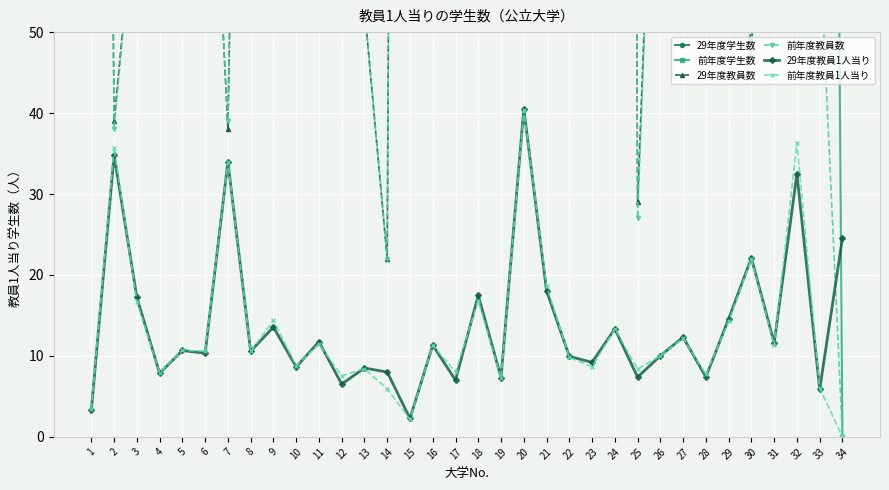

True or false: 前年度学生数 and 前年度教員1人当り intersect in this chart.

False